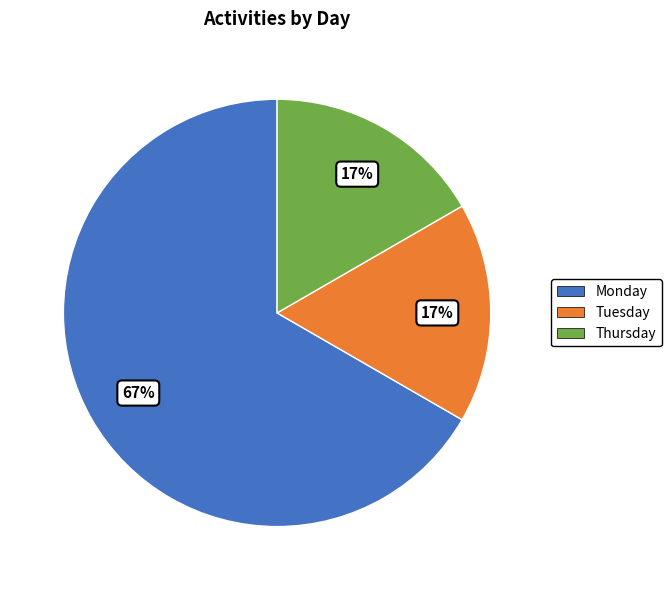

Do Thursday and Monday together represent more than half of the pie?

Yes